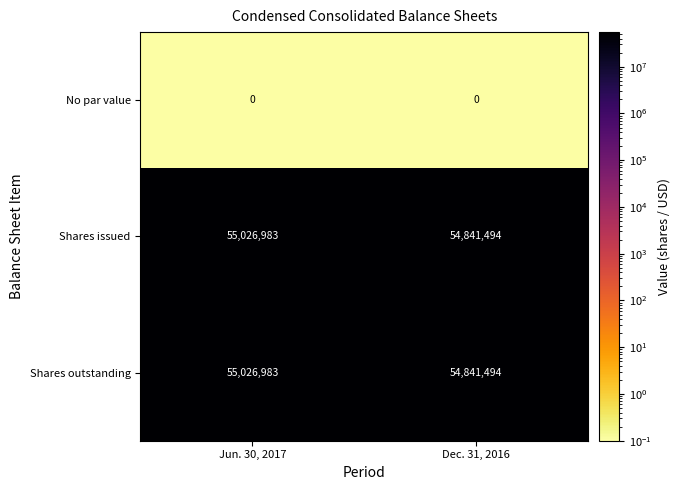

What is the difference between the maximum and minimum values in the Shares outstanding series?

185489